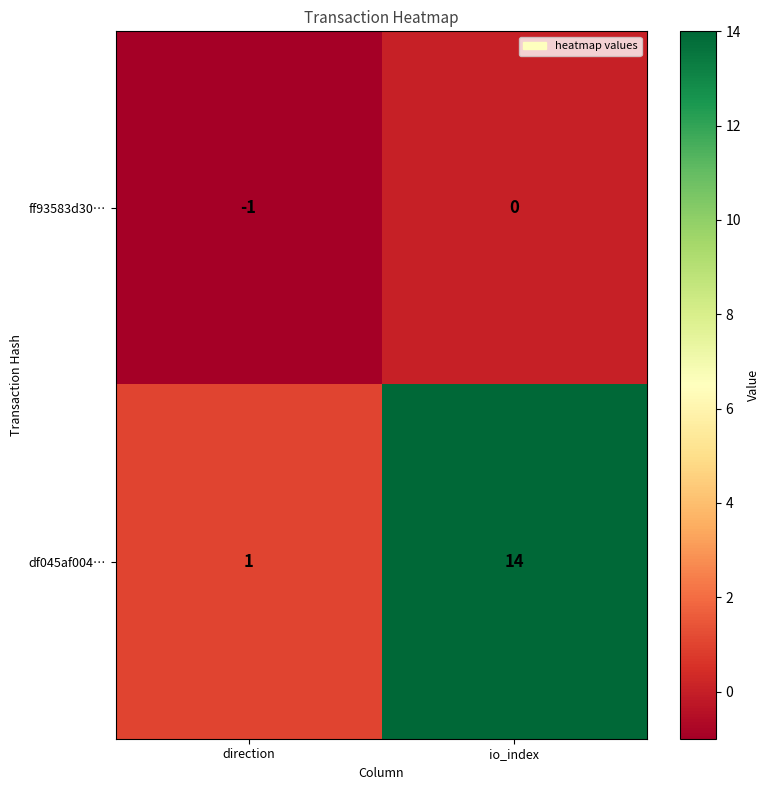

Between direction and io_index, which series saw the biggest shift?

df045af004…